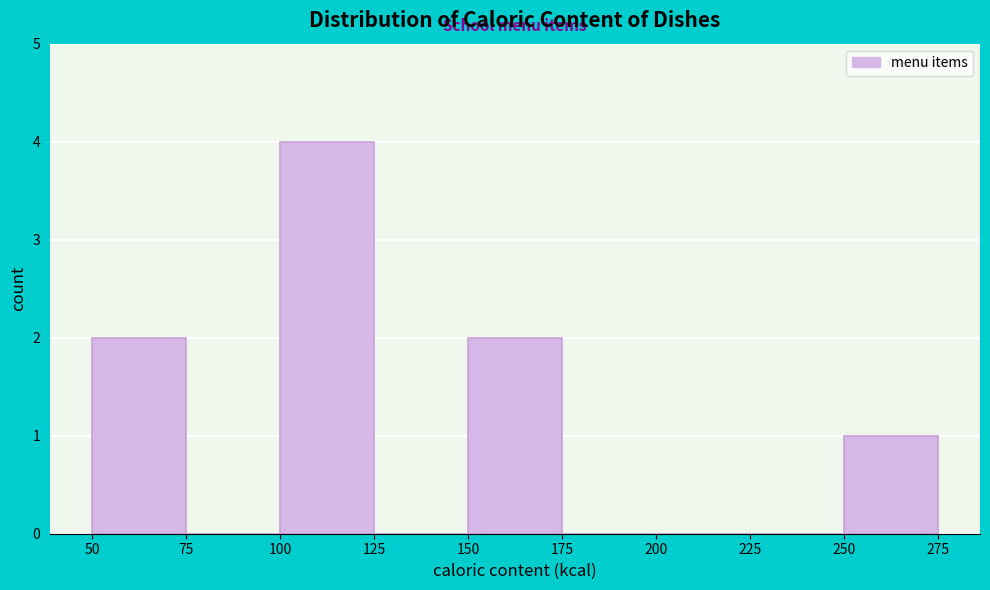

Which range on the x-axis has the tallest bar?

100 to 125